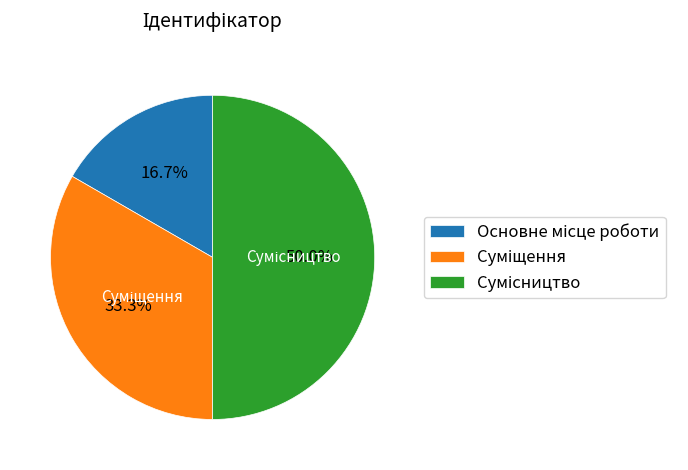

Approximately how many times larger is the value at Сумісництво compared to Суміщення?

1.5